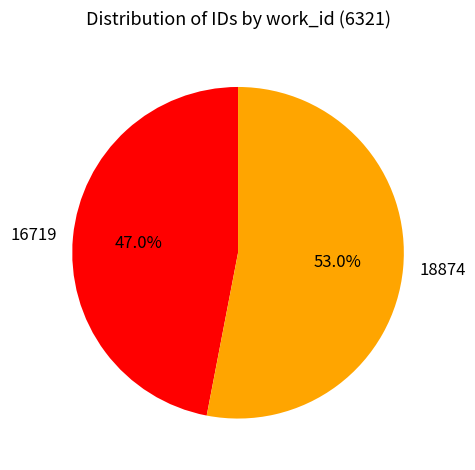

How much of the chart is everything except 18874?

47.0%